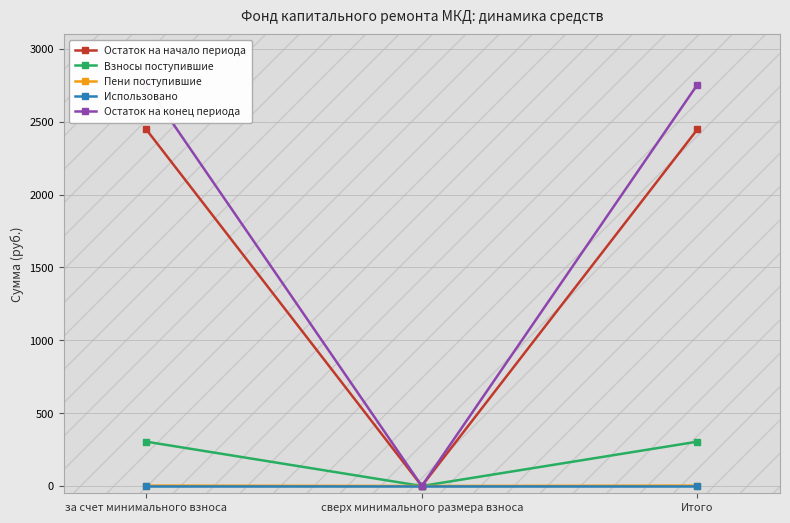

What is the difference between the highest and lowest values at за счет минимального взноса?

2754.6